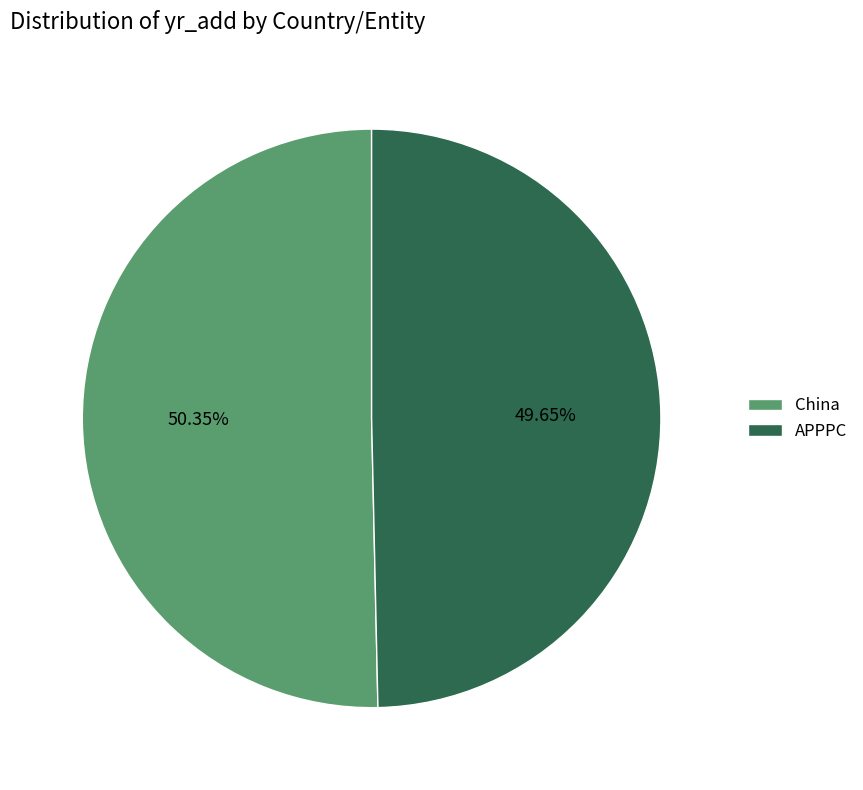

What is the smallest slice in the pie chart?

APPPC